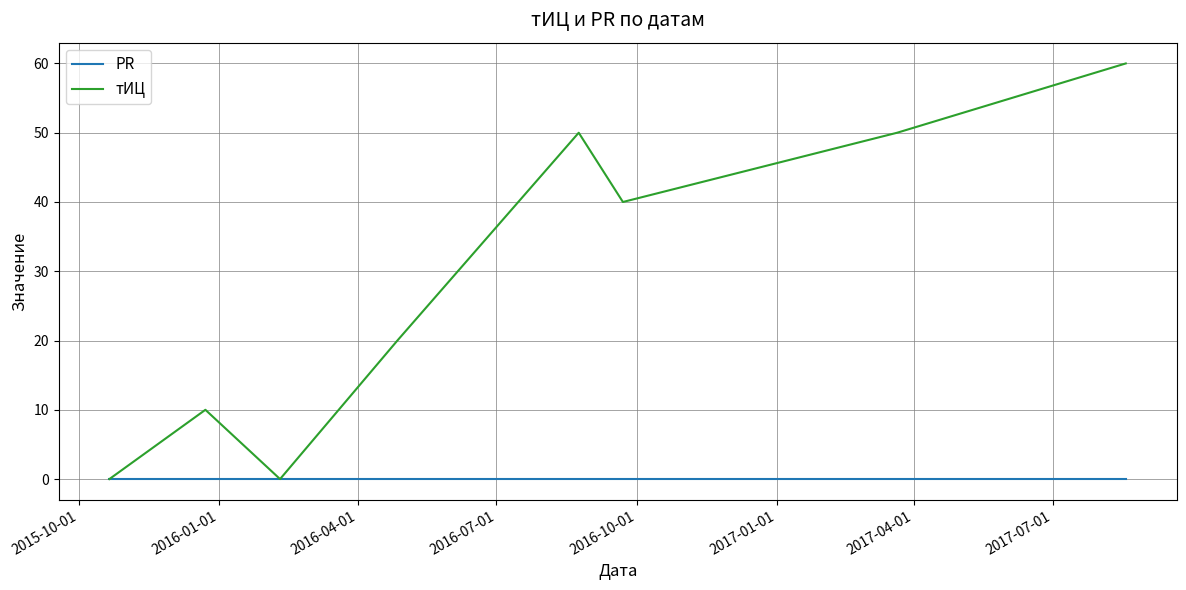

Which series has the widest spread of values?

тИЦ